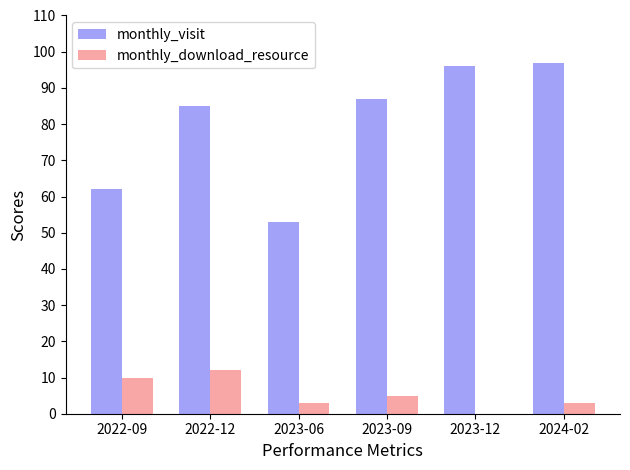

Reading left to right, what are all the values shown in this chart?

monthly_visit: 62	85	53	87	96	97
monthly_download_resource: 10	12	3	5	0	3